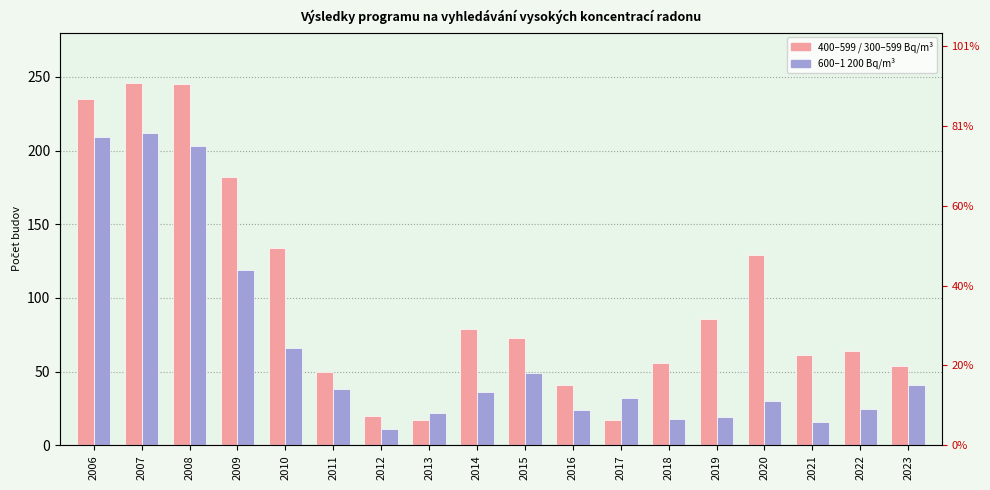

Where is 400–599 / 300–599 Bq/m³ nearest to the value 131?

2020